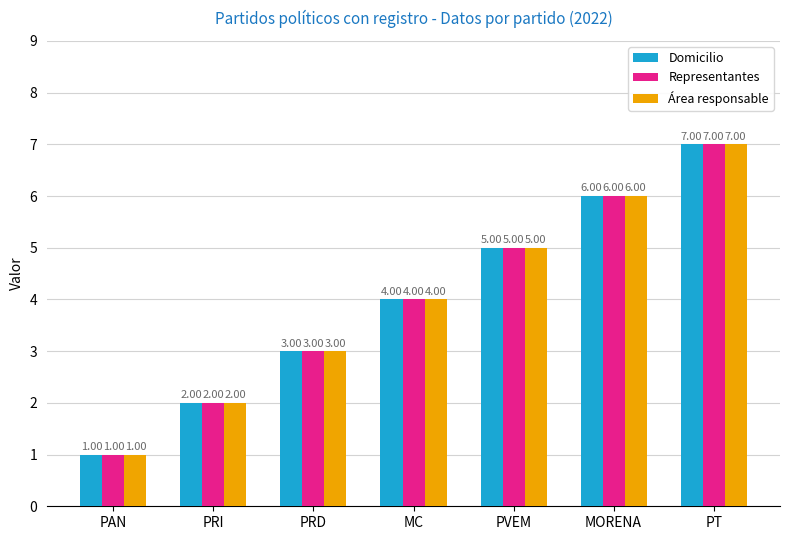

True or false: Representantes has a value of 3 at MORENA.

False